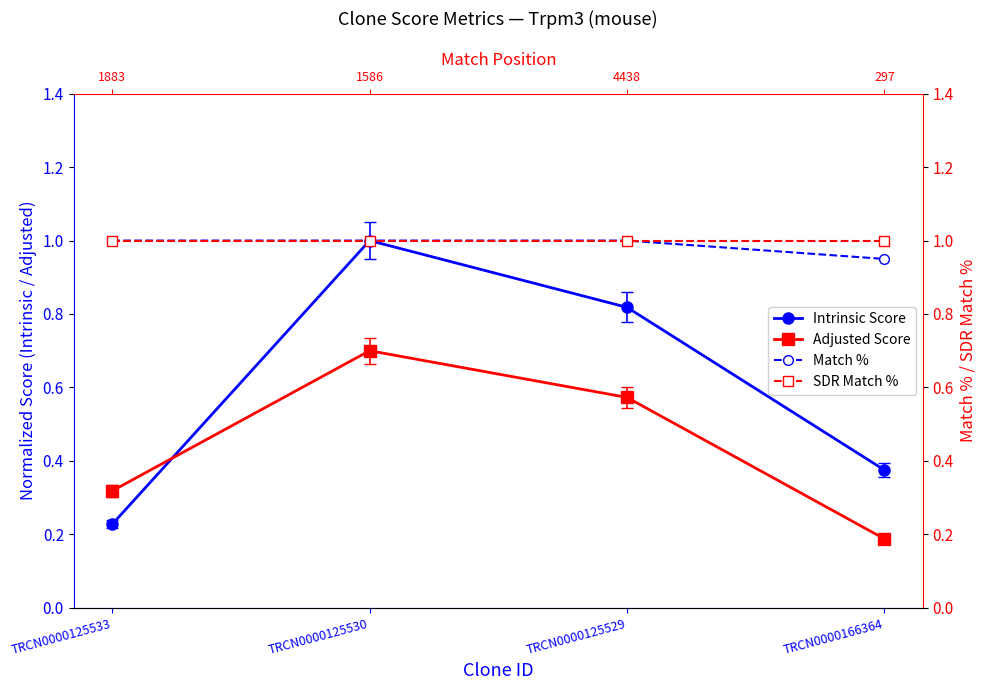

What is the difference between the maximum and minimum values in the Intrinsic Score series?

0.8